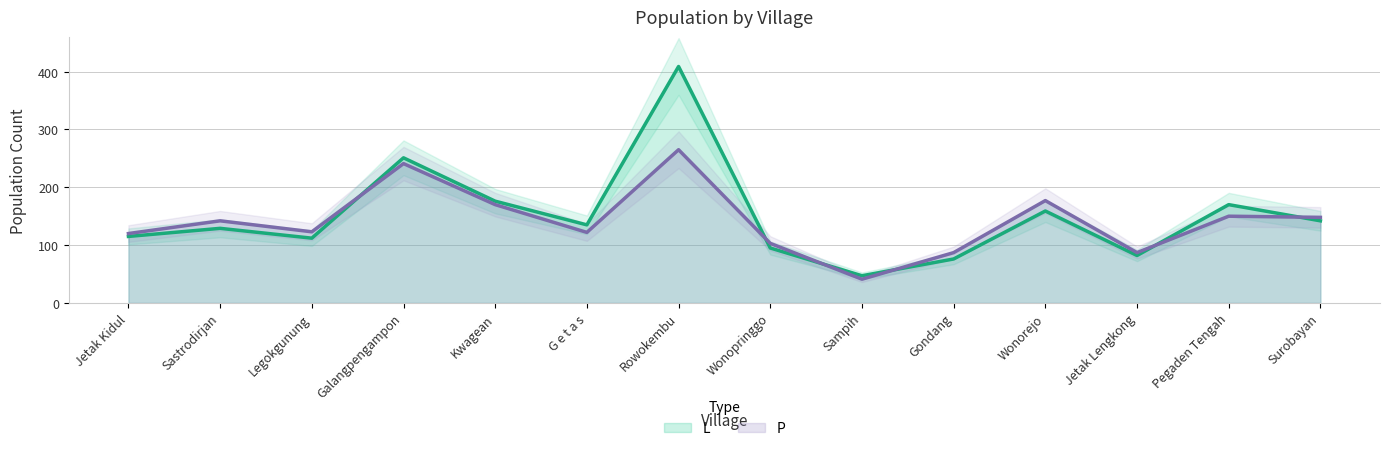

Which series has the largest total across all categories?

L